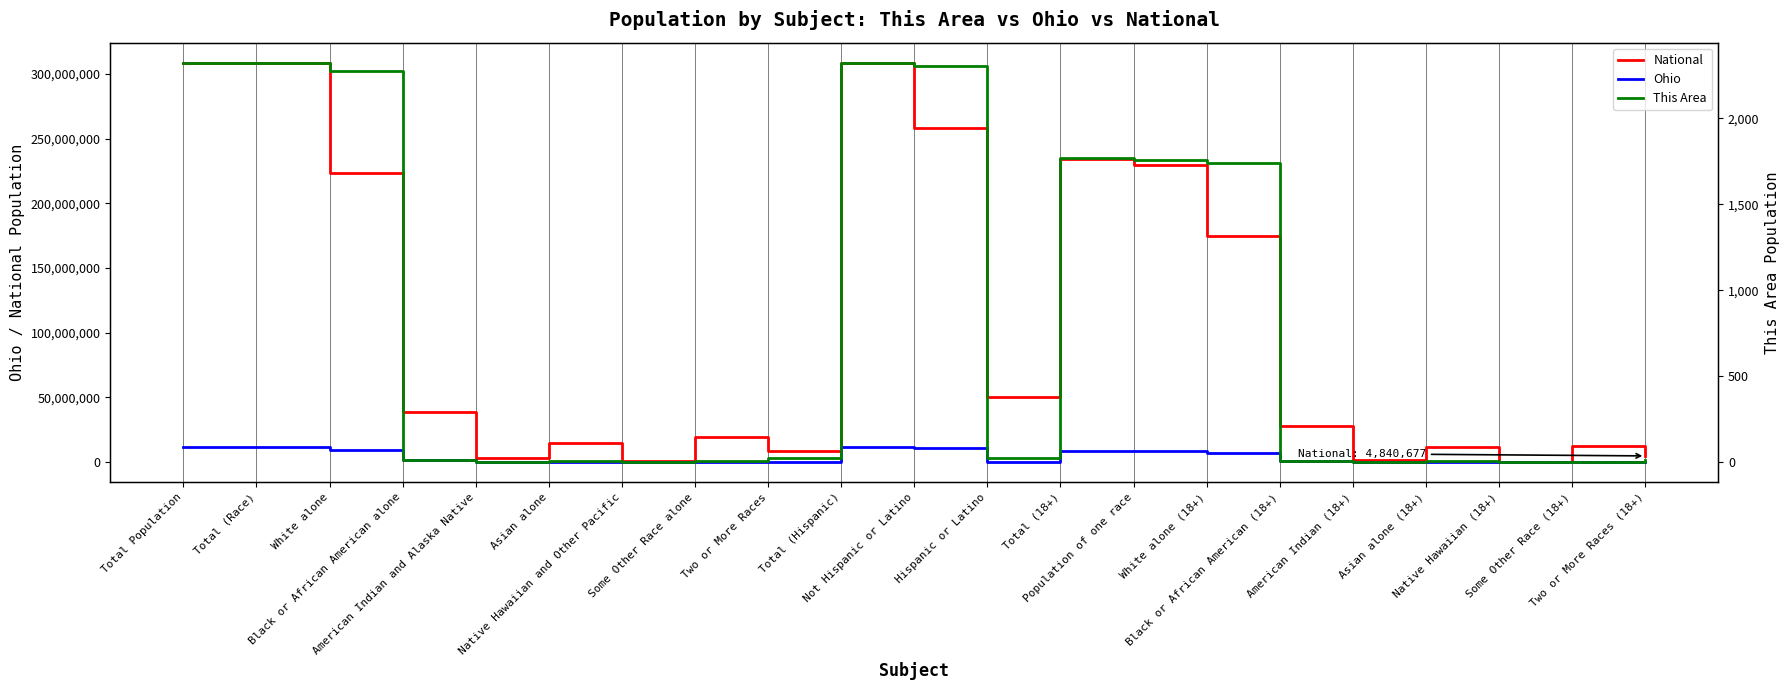

Where is National nearest to the value 154563973?

White alone (18+)